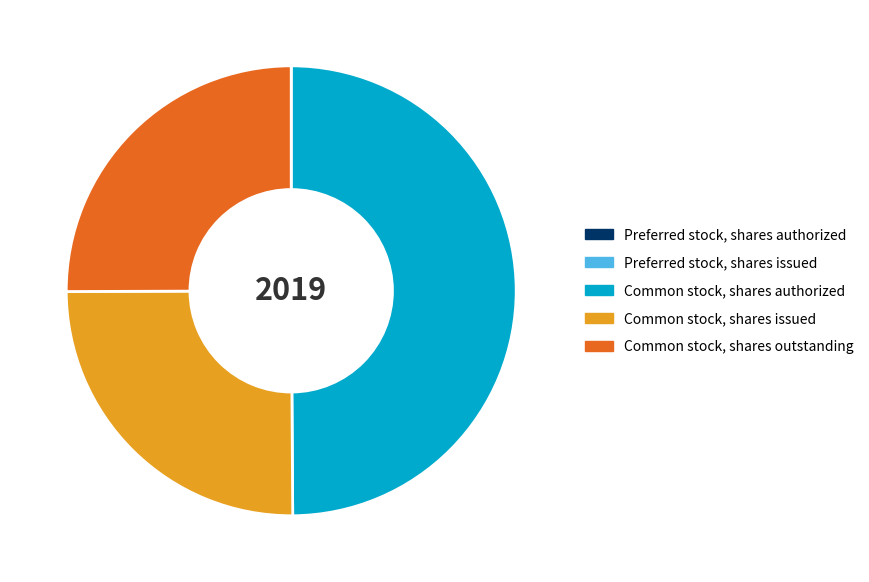

Does Common stock, shares issued represent more than half of the total?

No